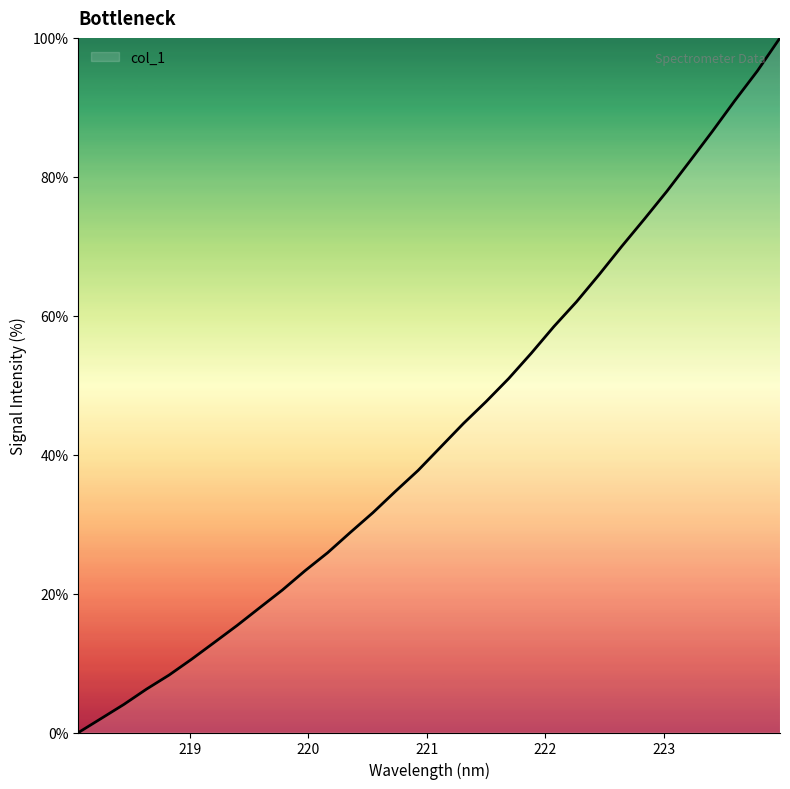

What is the difference between the maximum and minimum values?

100.0